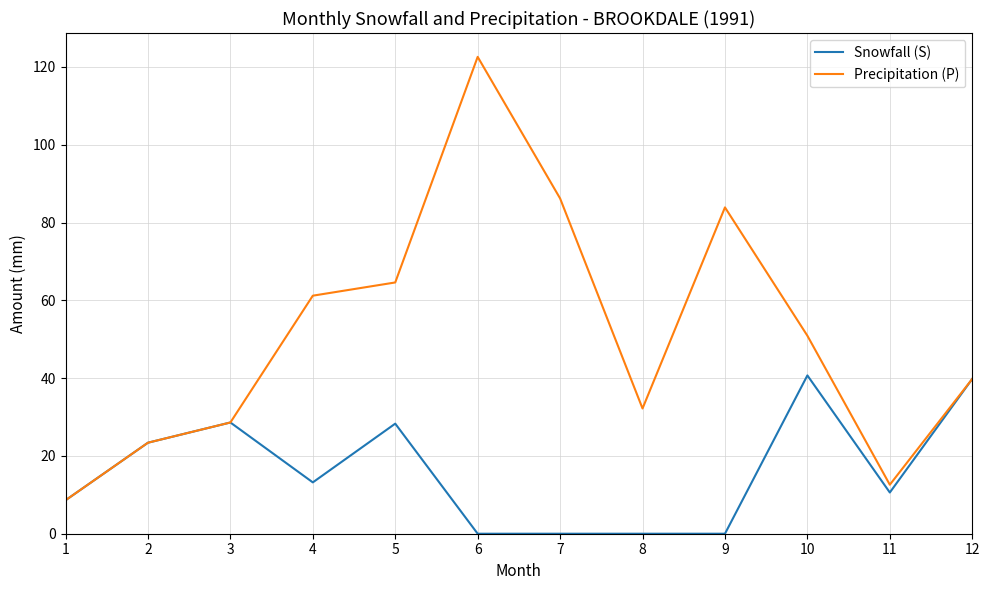

Which series has the widest spread of values?

Precipitation (P)